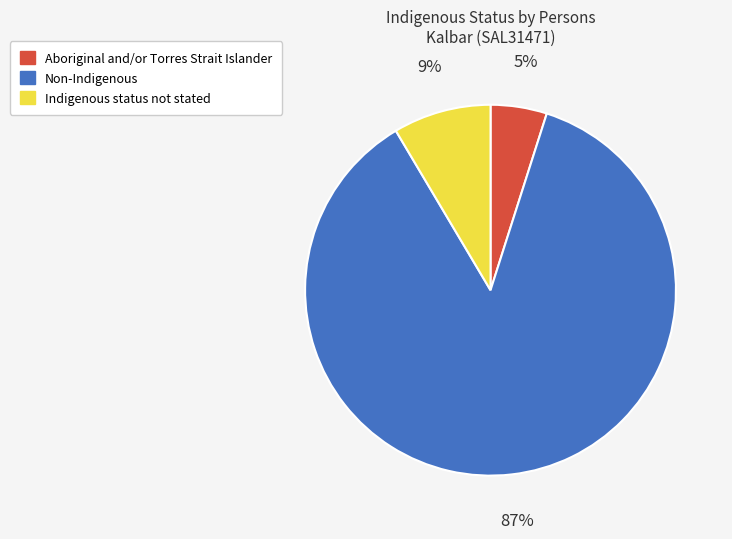

The Indigenous status not stated slice represents 9% of the pie. True or false?

True